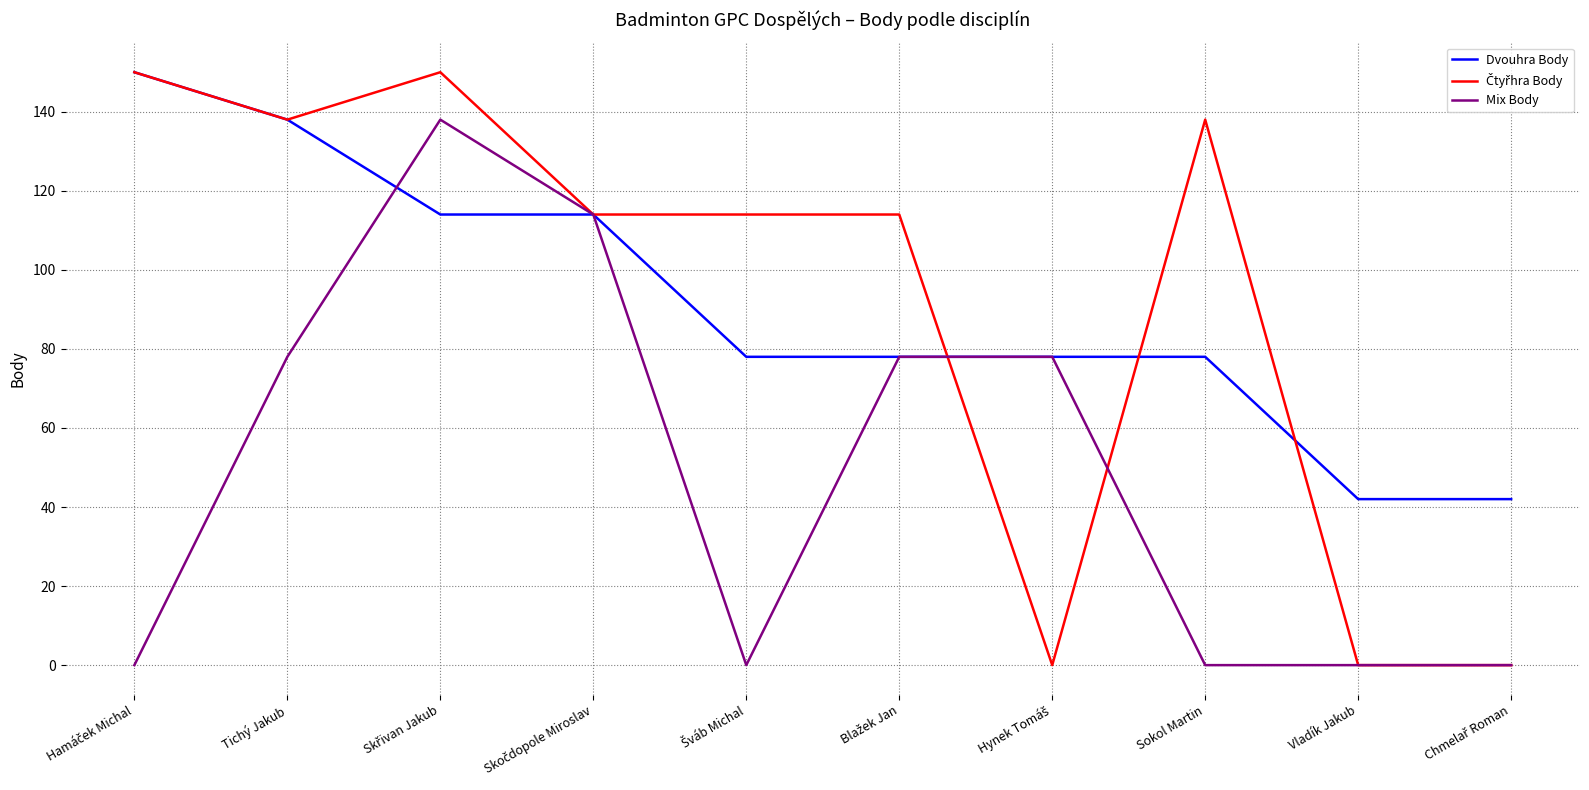

At how many categories does at least one series exceed 96?

7